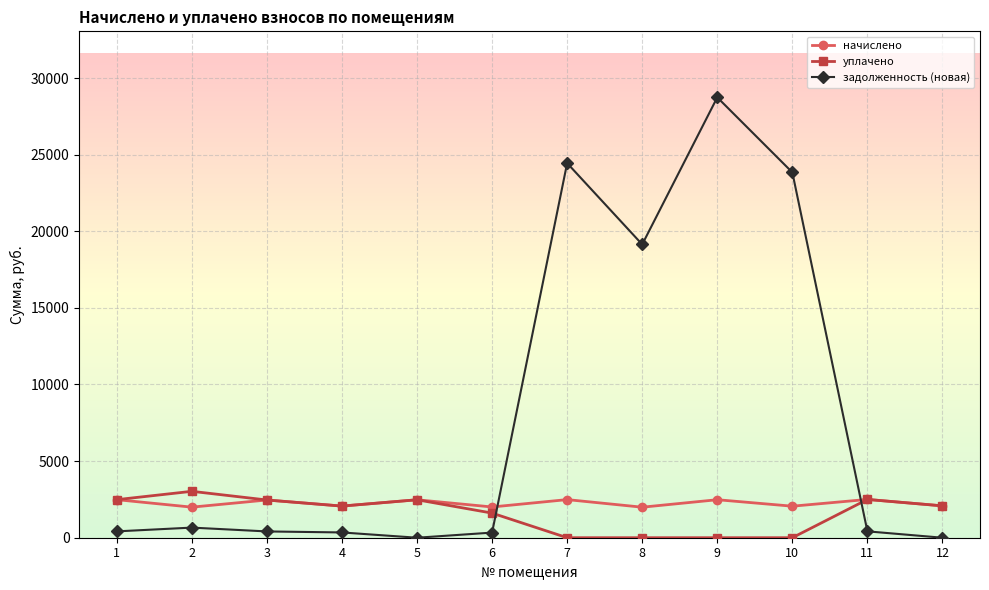

True or false: задолженность (новая) has more than 1 interior local peaks.

True